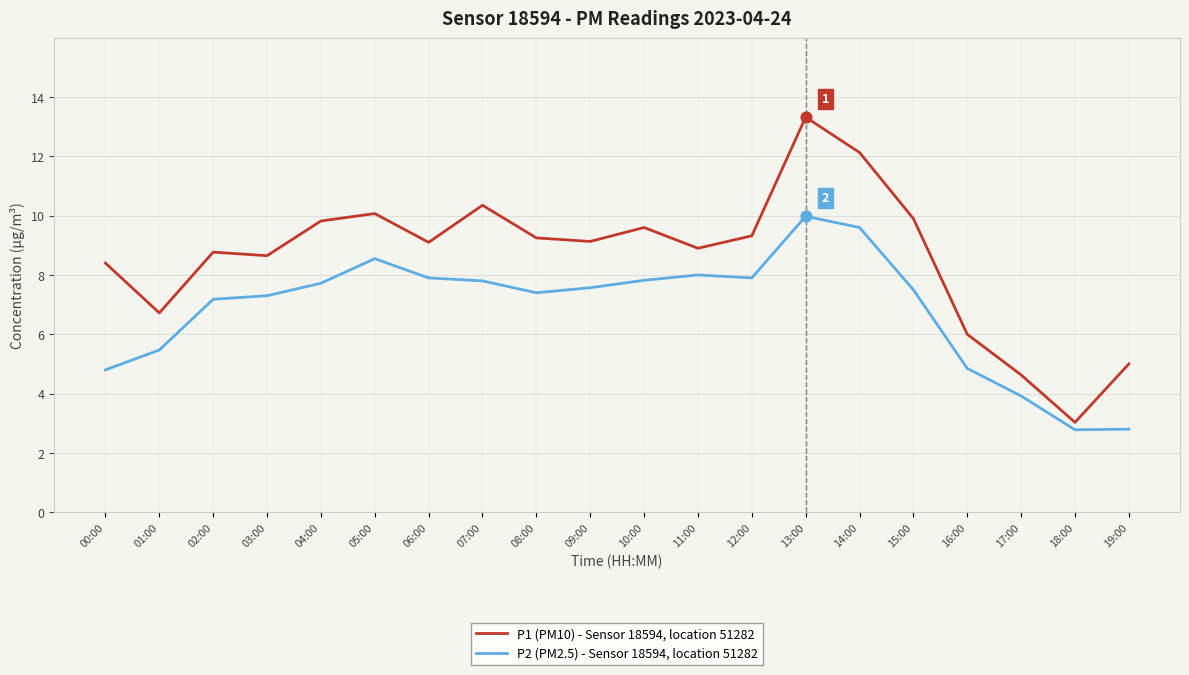

At which category is the sum across all series the highest?

13:00